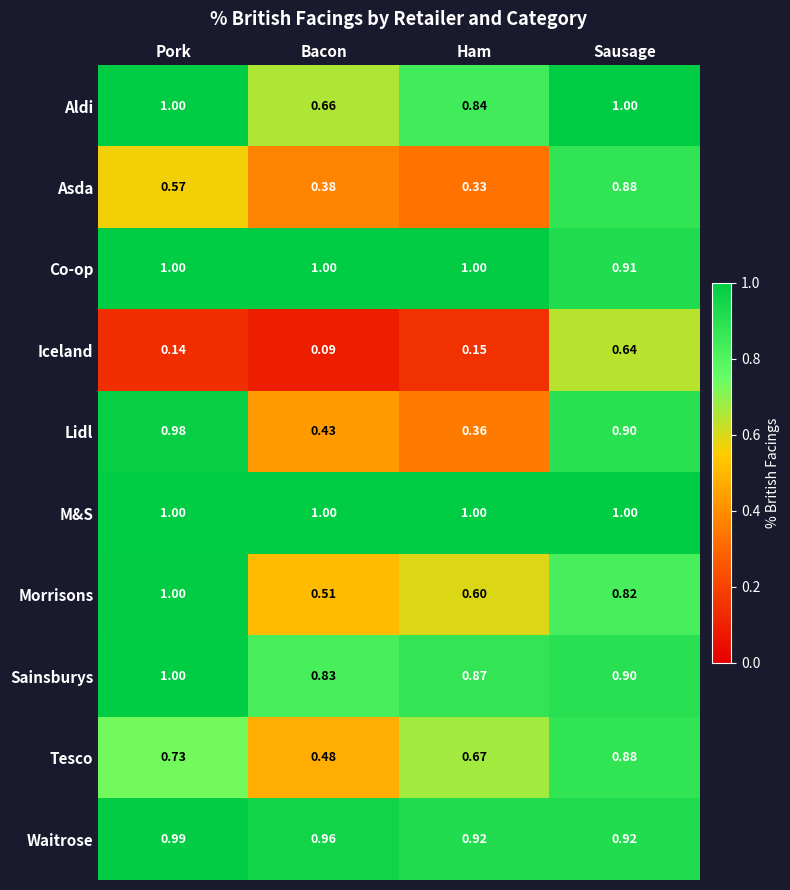

Is the value of Tesco at Pork greater than the value of Asda at Sausage?

No